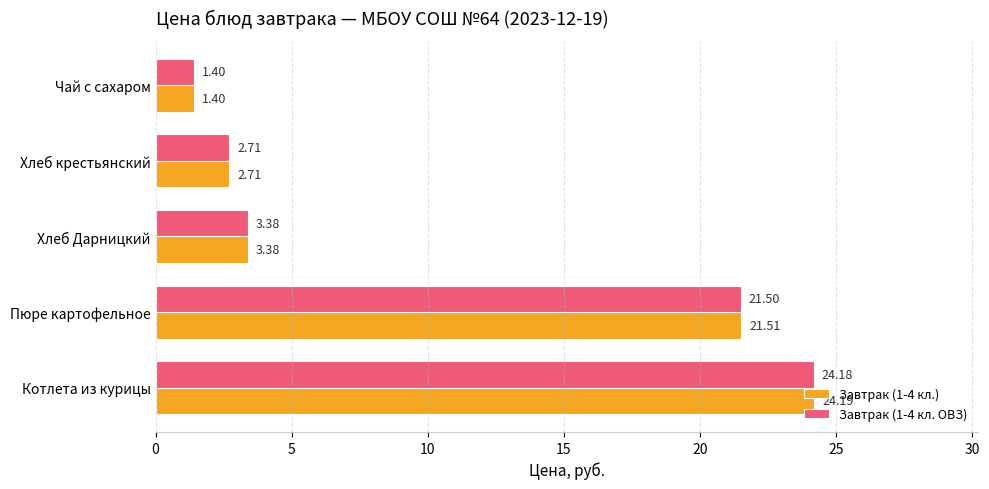

List the labels in order of Завтрак (1-4 кл. ОВЗ) value, largest first.

Котлета из курицы, Пюре картофельное, Хлеб Дарницкий, Хлеб крестьянский, Чай с сахаром